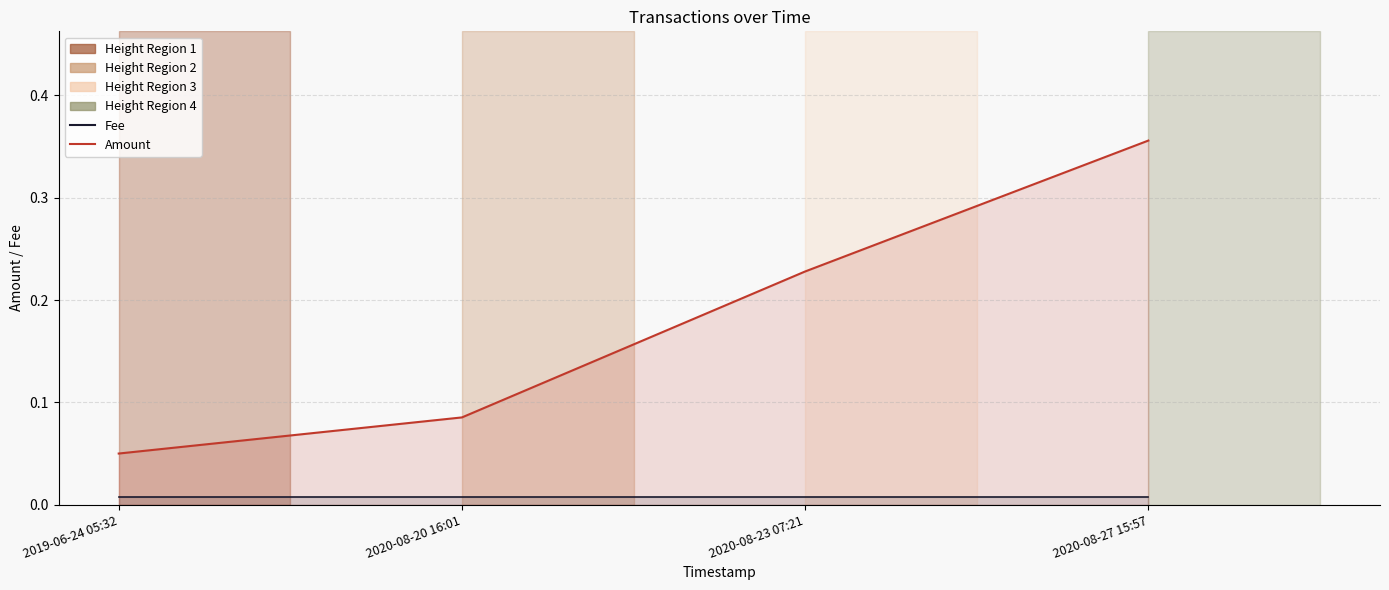

The value of Amount at 2020-08-23 07:21 is 0.2. True or false?

False